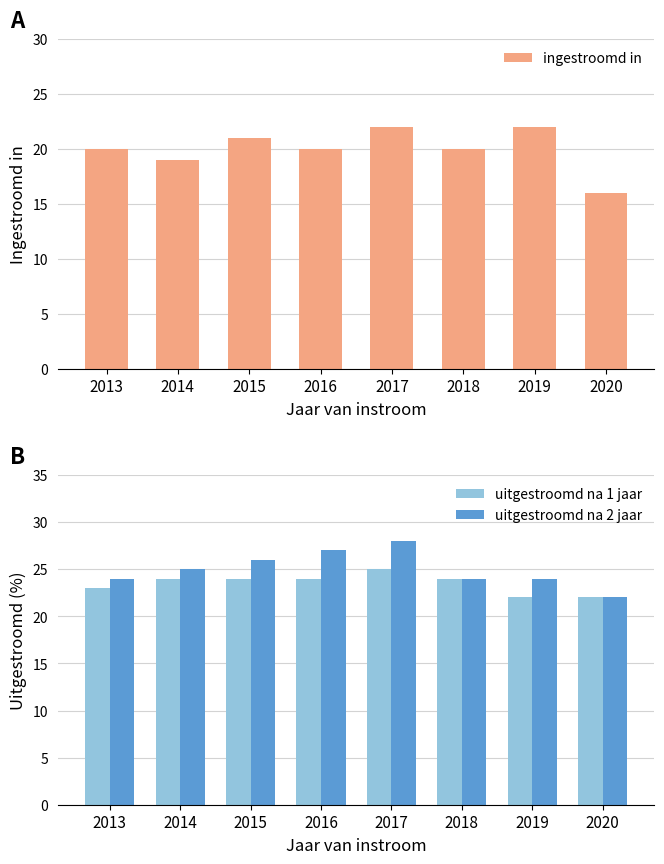

How many groups of bars are there?

8